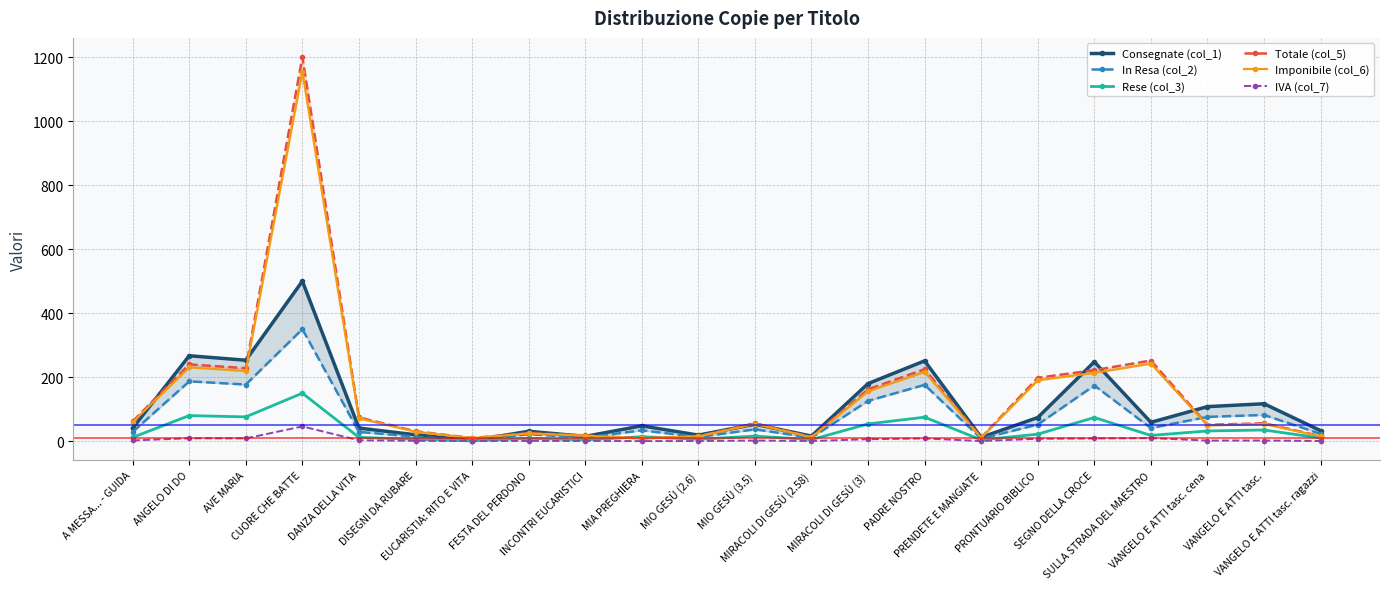

What is the spread (max minus min) of values at CUORE CHE BATTE?

1153.8